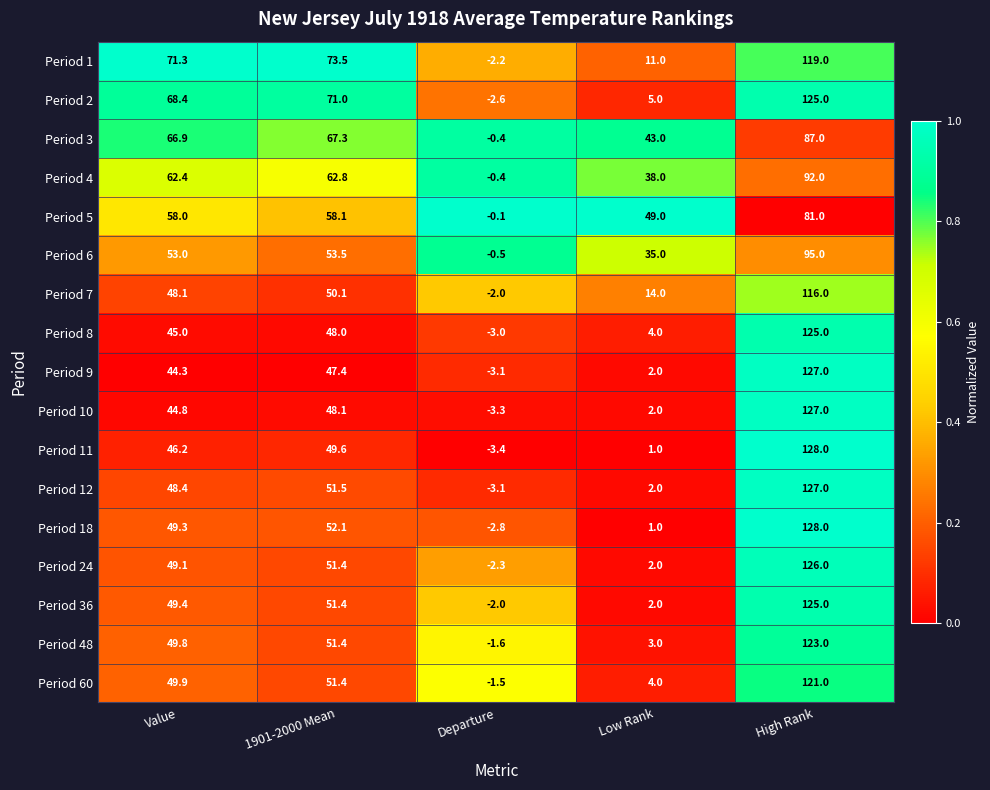

Which category has the lowest value in the Period 8 series?

Departure